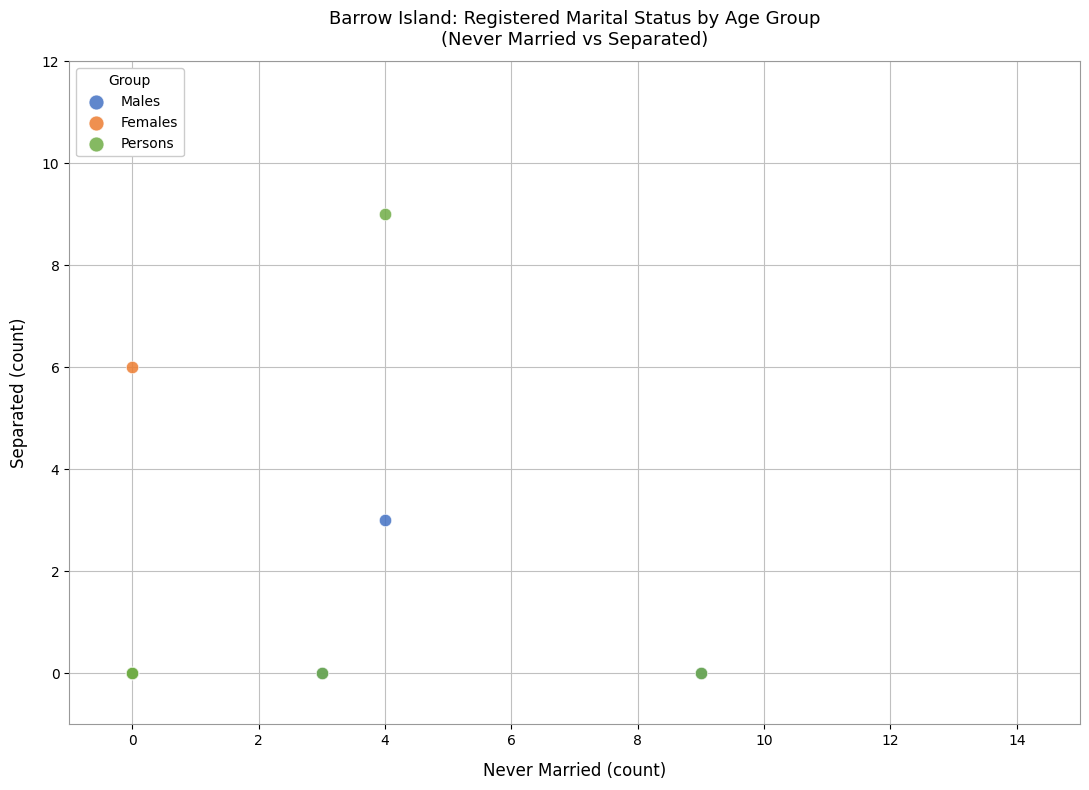

Which series has the widest spread of Y values?

Persons